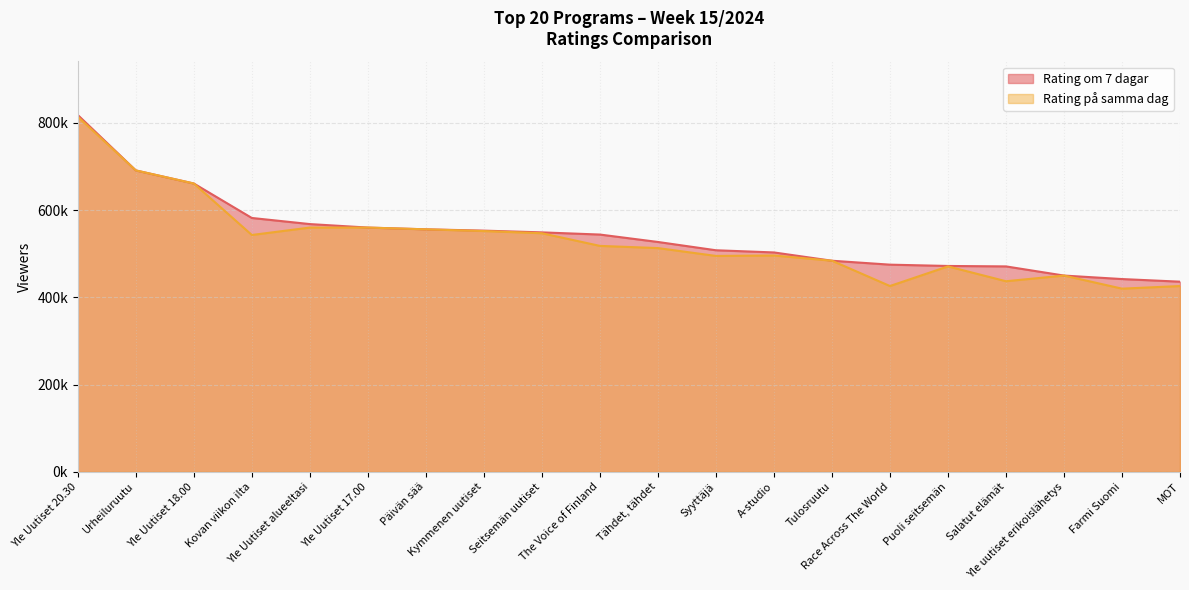

True or false: Rating om 7 dagar and Rating på samma dag cross at least once.

False